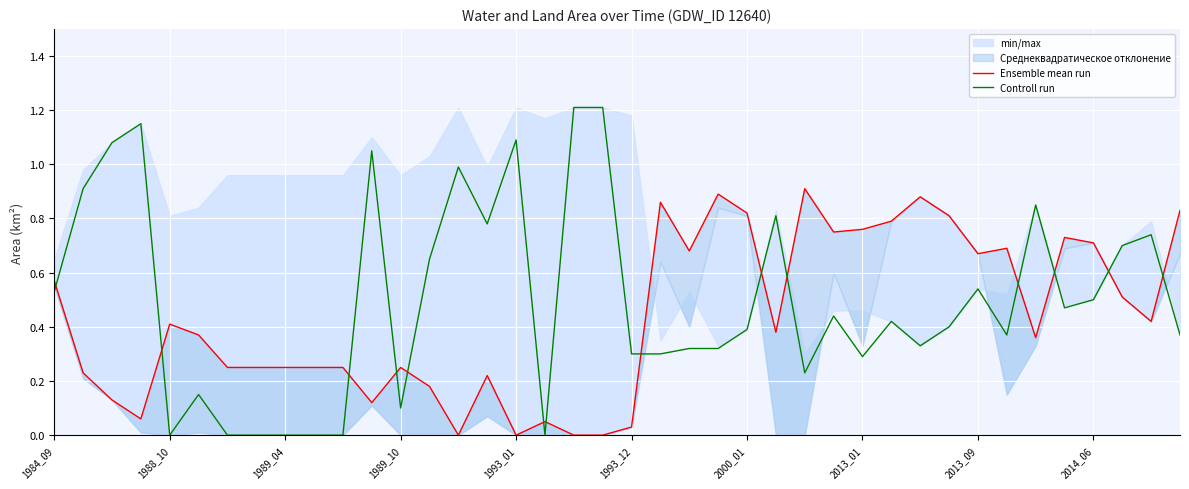

How many positive values does the Ensemble mean run series have?

36